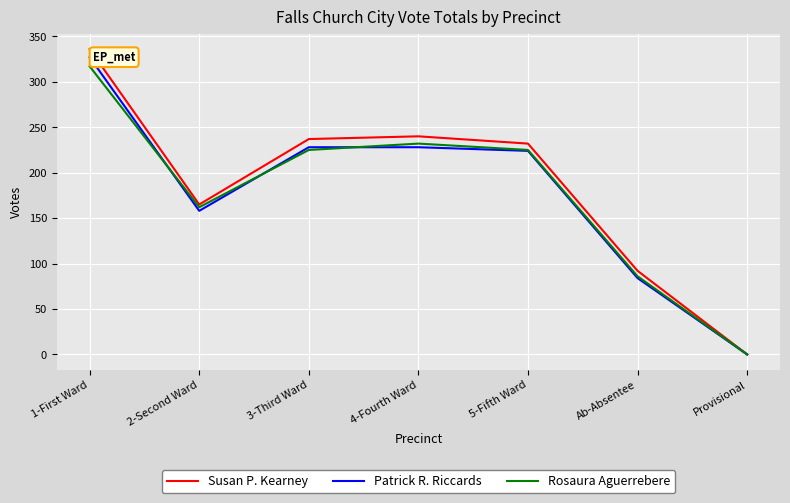

What is the total value across all series at 1-First Ward?

980